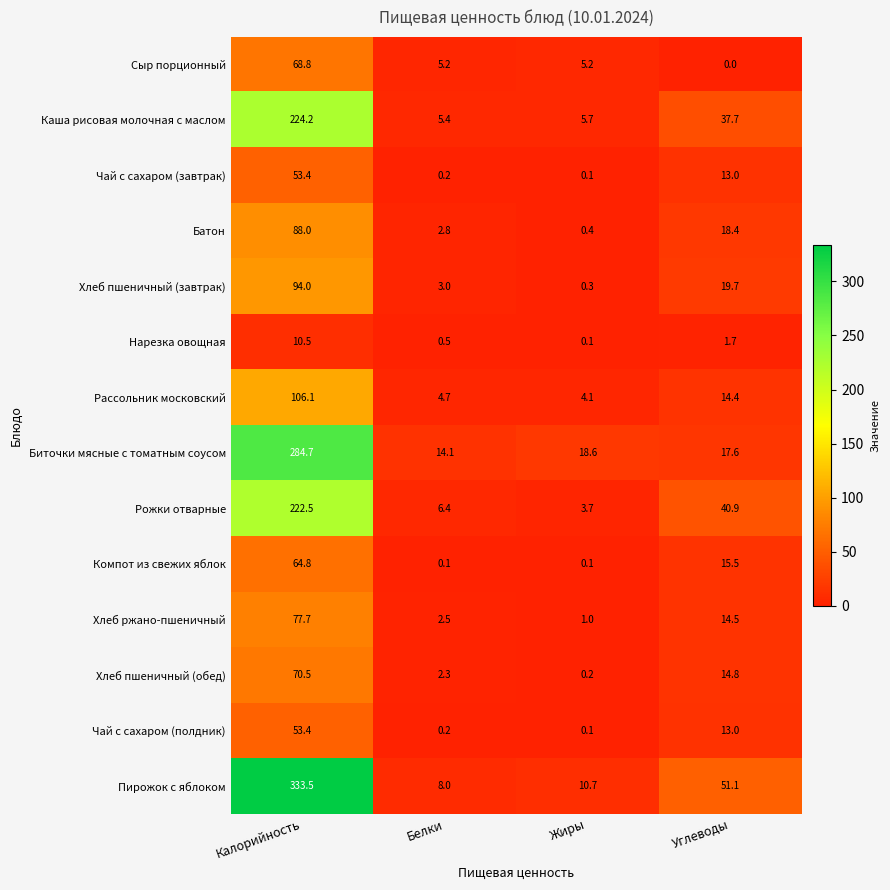

Is the value of Хлеб пшеничный (обед) at Жиры greater than the value of Пирожок с яблоком at Калорийность?

No